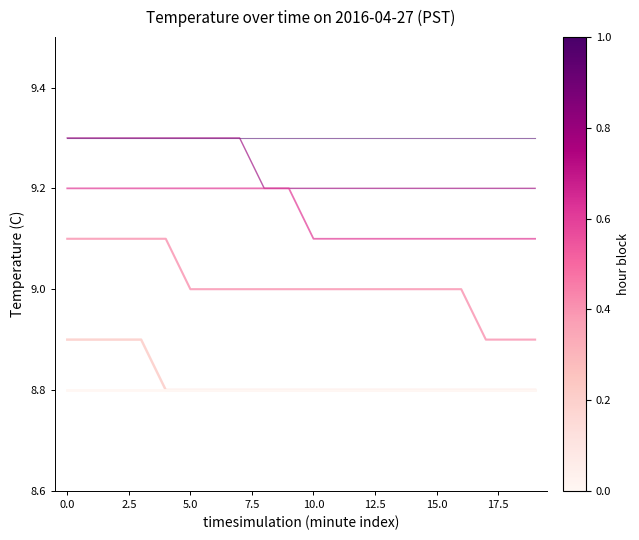

What is the smallest value displayed?

8.8